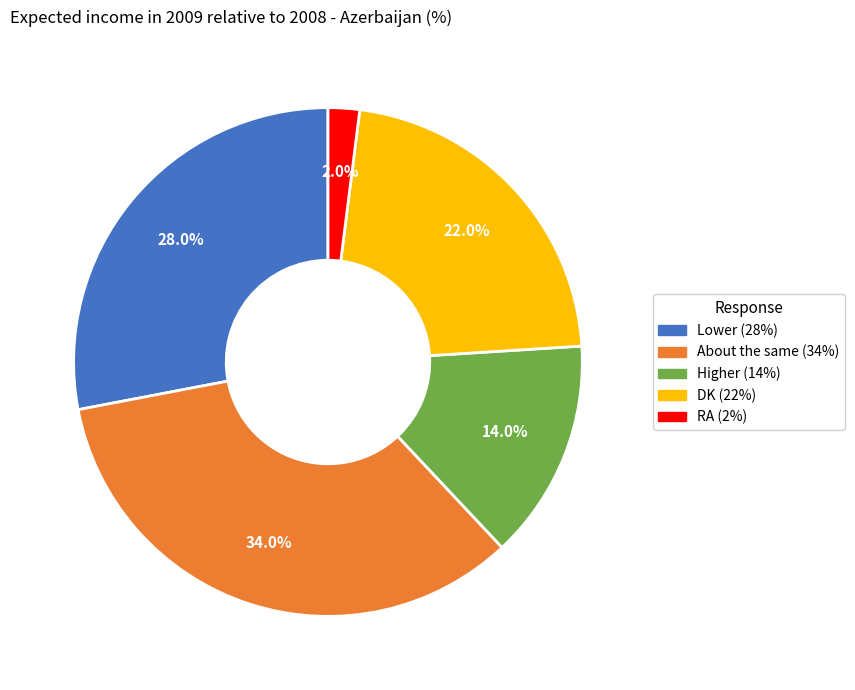

What is the ratio of the value at Higher to the value at RA?

7.0